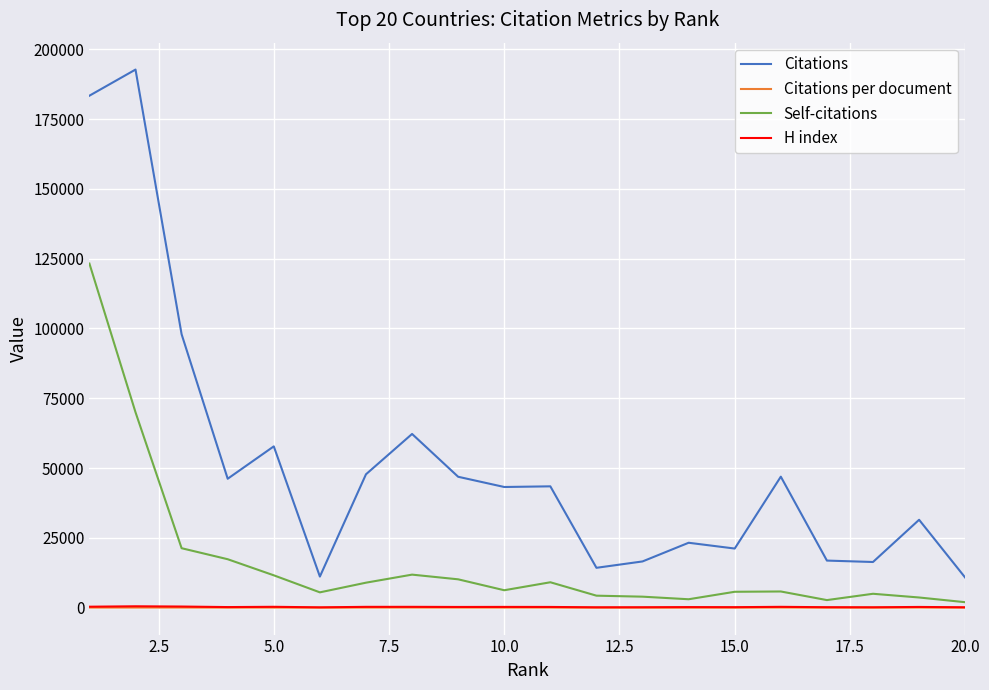

Which series has the largest range (max minus min)?

Citations